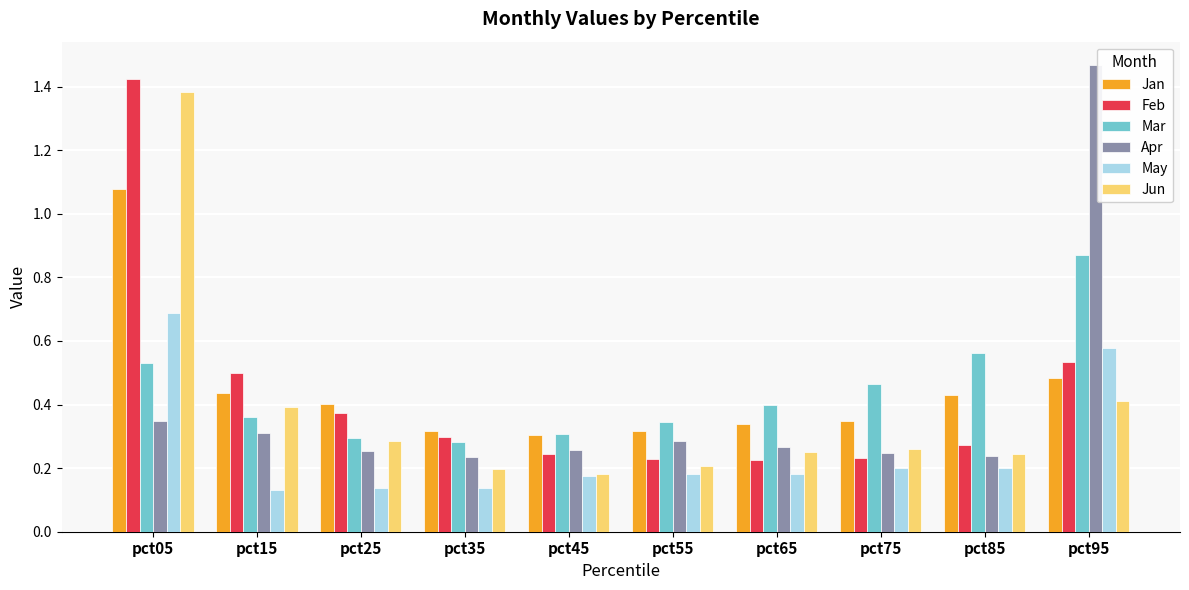

What is the total value across all series at pct95?

4.3